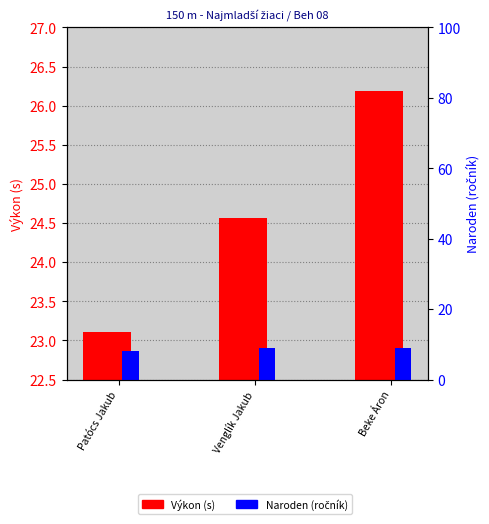

What is the label of the 1st bar from the left?

Patócs Jakub